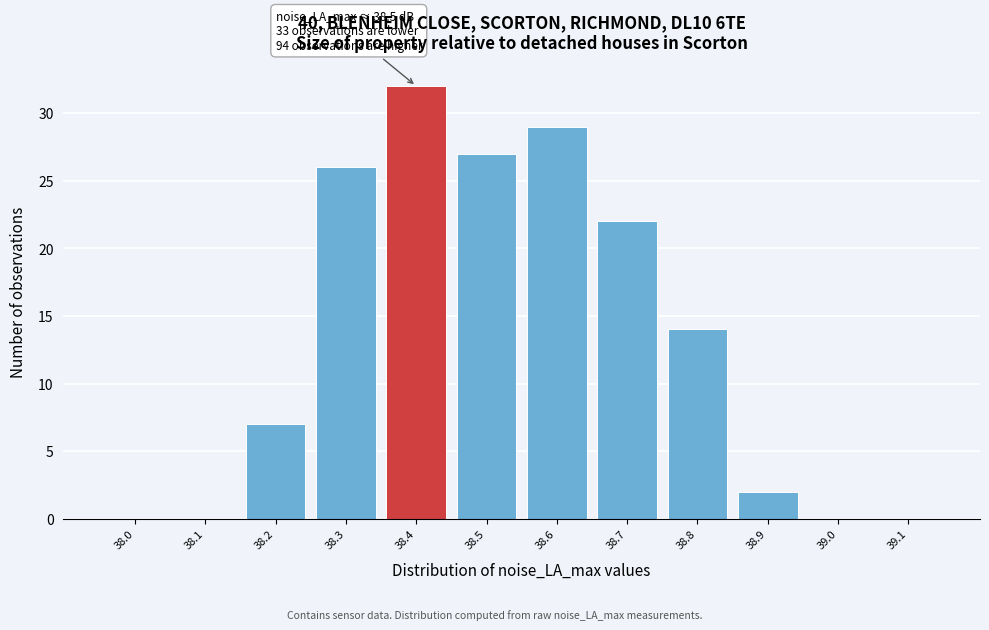

Reading left to right, list all the values displayed in this chart.

38.0=0	38.1=0	38.2=7	38.3=26	38.4=32	38.5=27	38.6=29	38.7=22	38.8=14	38.9=2	39.0=0	39.1=0